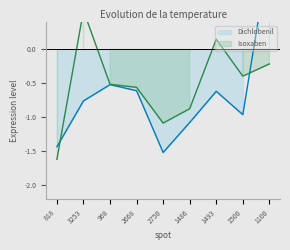

Which category has the lowest value in the Isoxaben series?

818